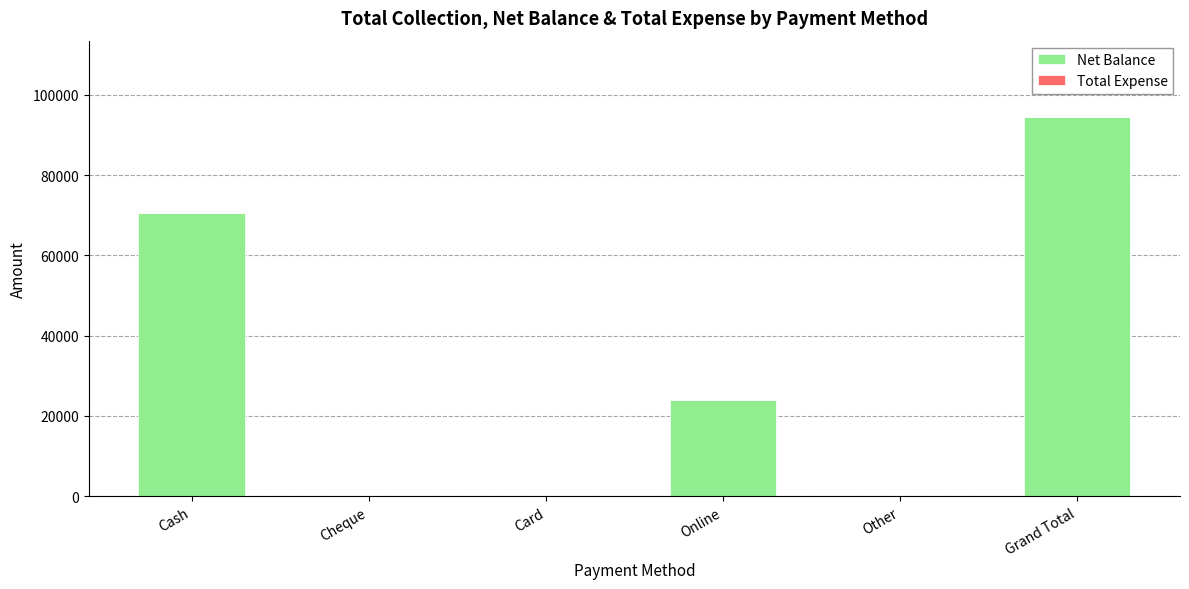

What is the approximate value at Online?

24000